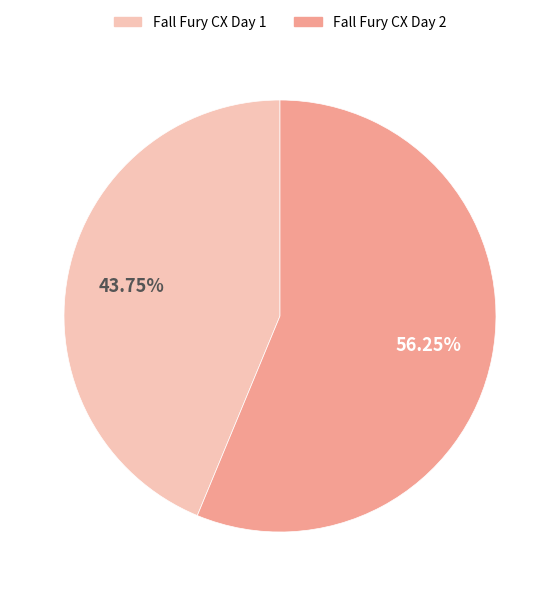

To the nearest percent, what percentage of the pie is Fall Fury CX Day 1?

44%